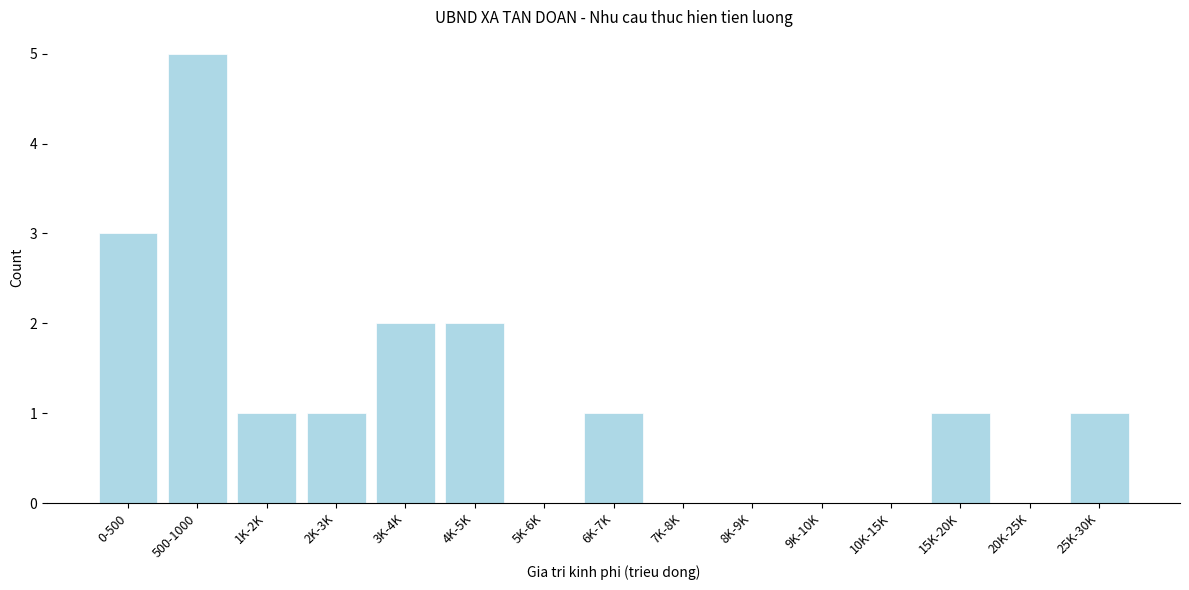

Reading left to right, transcribe all the data shown in this chart.

0-500=3	500-1000=5	1K-2K=1	2K-3K=1	3K-4K=2	4K-5K=2	5K-6K=0	6K-7K=1	7K-8K=0	8K-9K=0	9K-10K=0	10K-15K=0	15K-20K=1	20K-25K=0	25K-30K=1